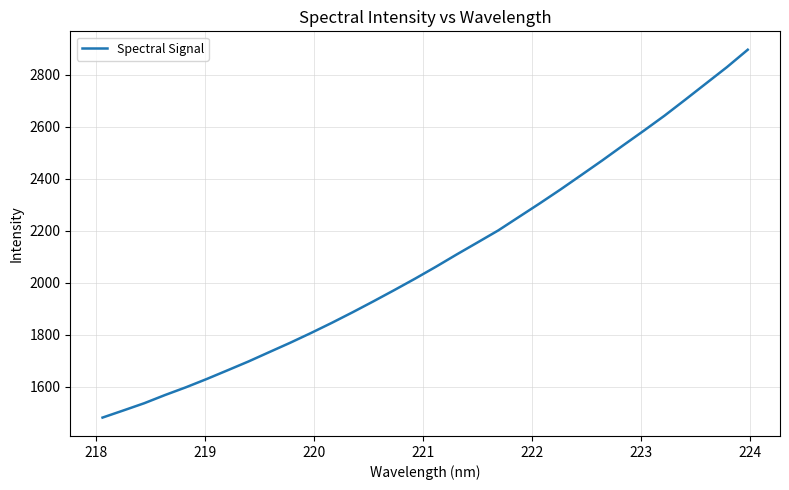

How many series are shown in this chart?

1